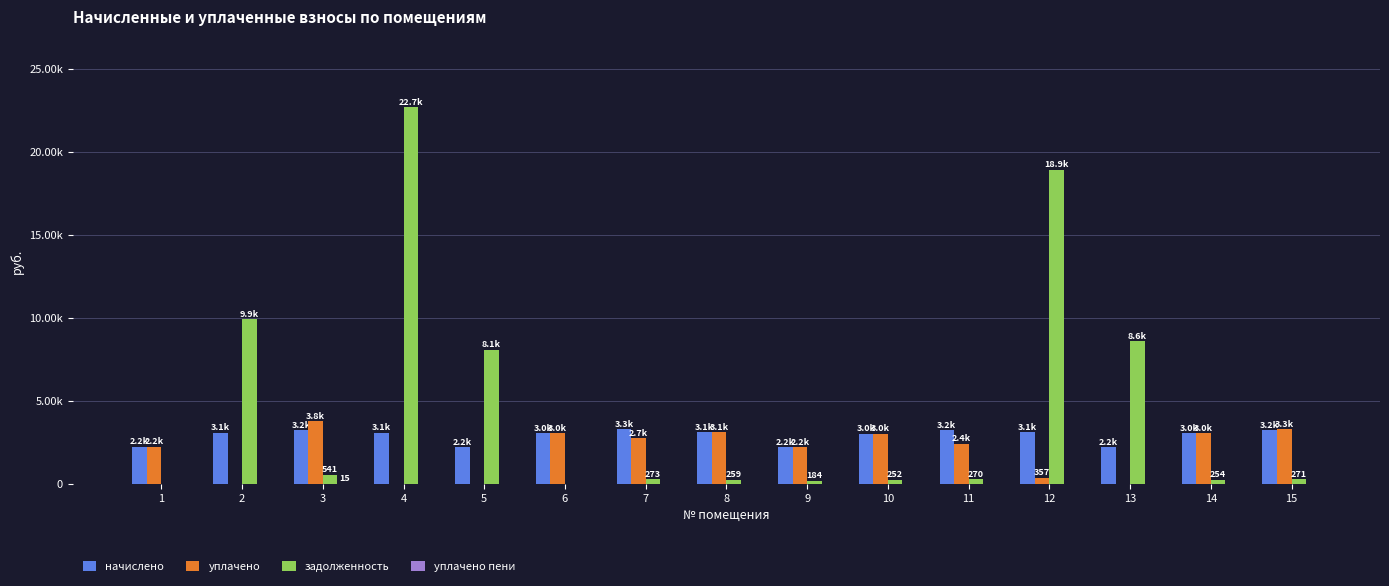

Which series has the largest total across all categories?

задолженность